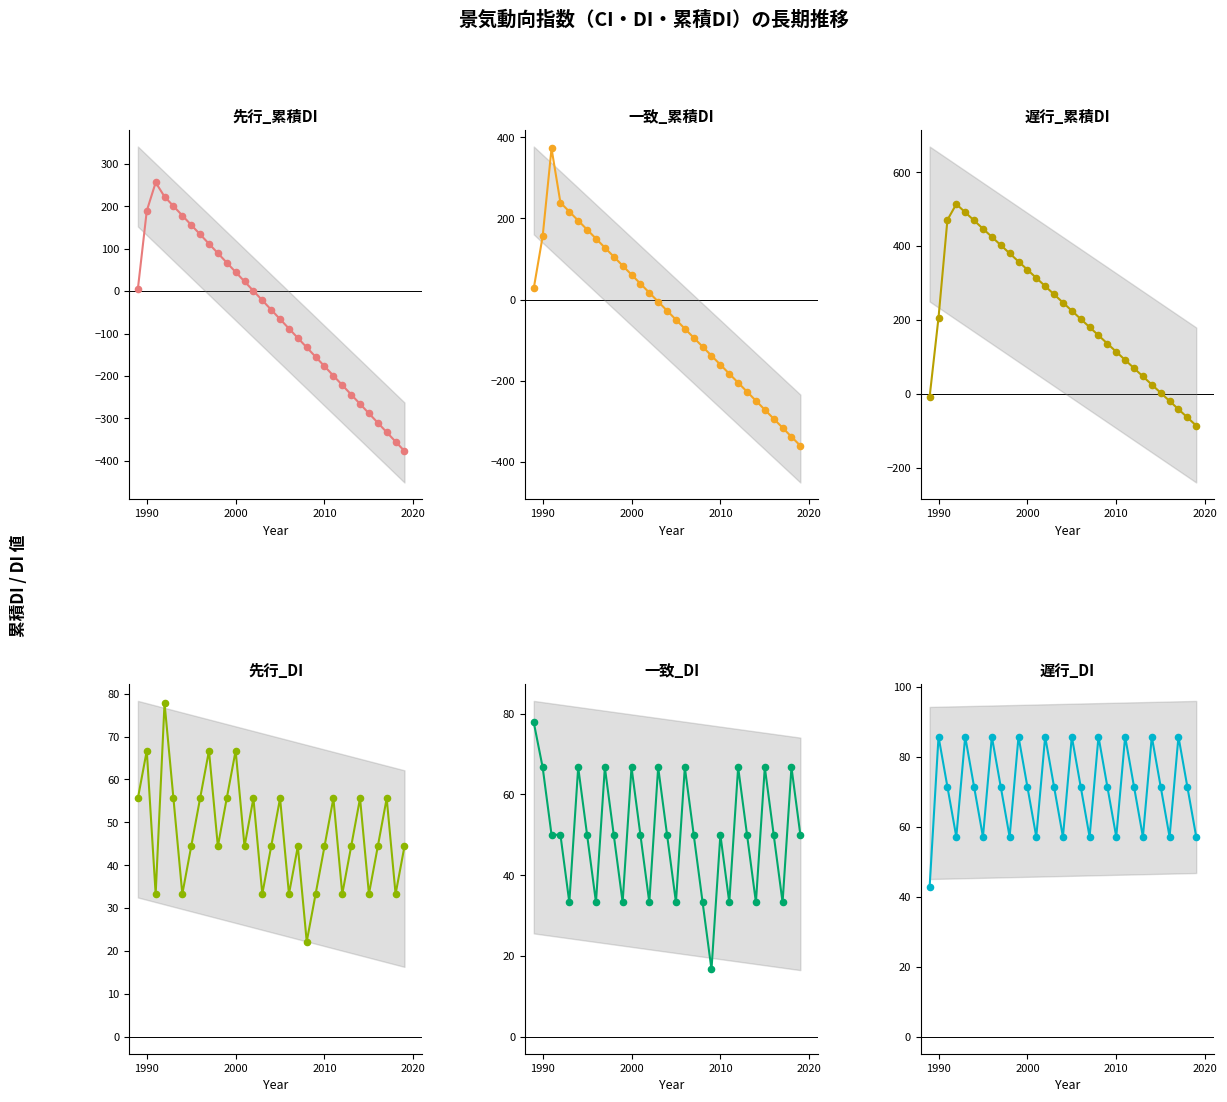

Which series has the largest total across all categories?

遅行_累積DI